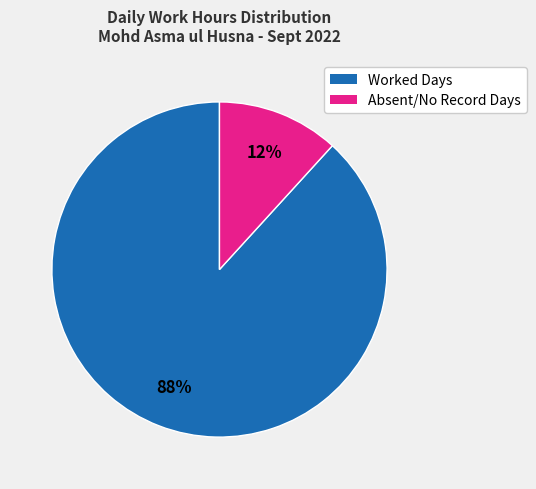

Is there any slice that represents more than half of the pie?

Yes